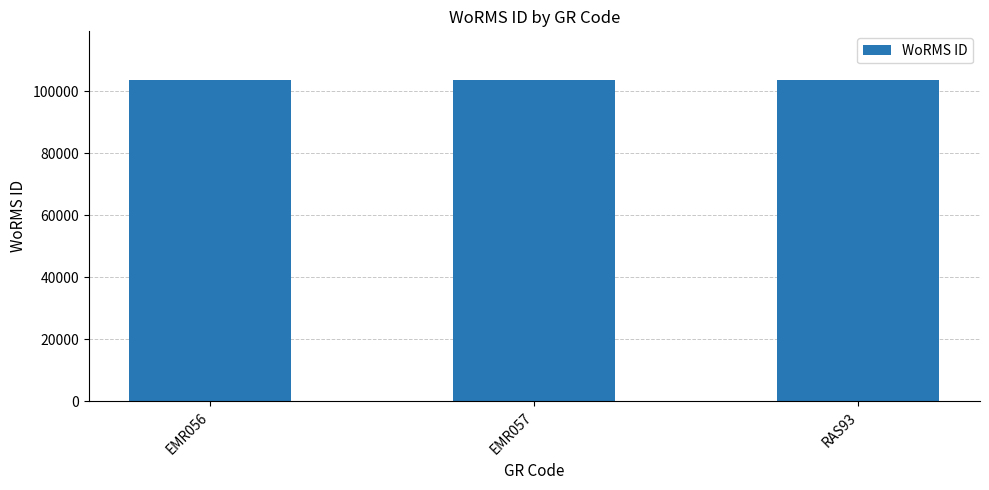

Approximately how many times larger is the value at RAS93 compared to EMR056?

1.0